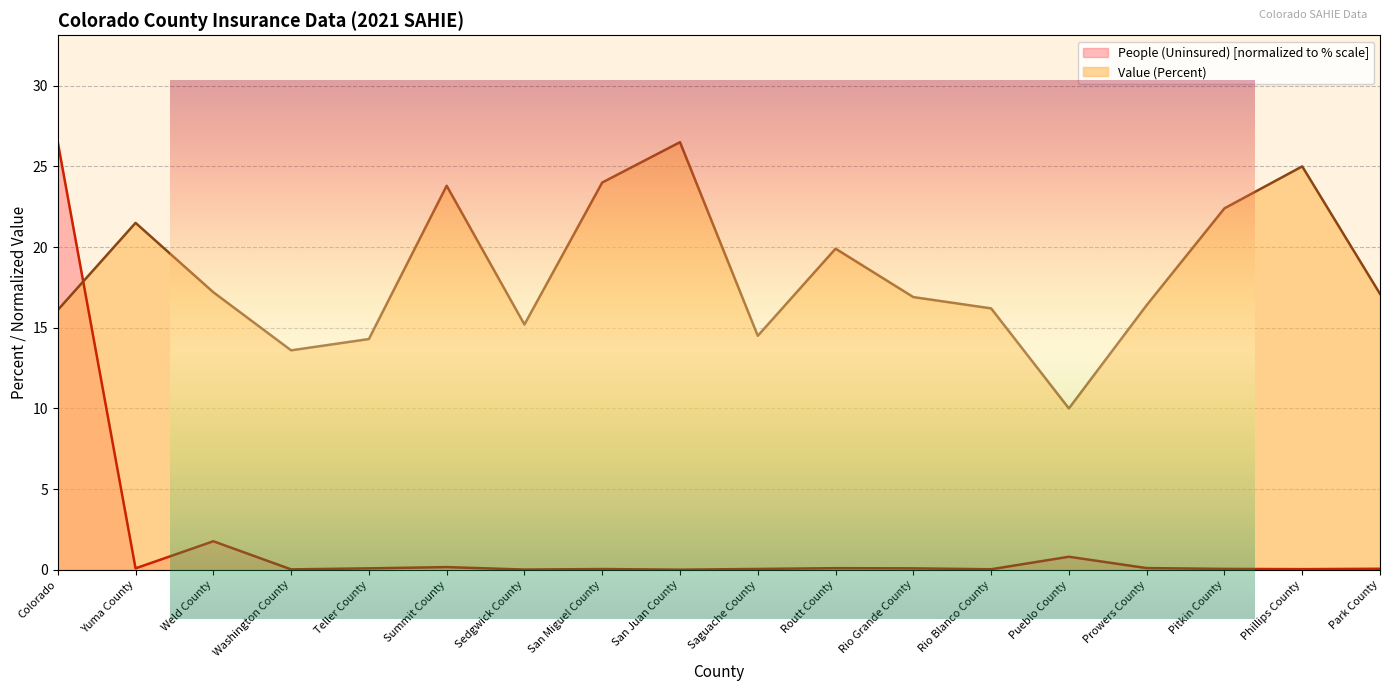

Is it true that People (Uninsured) equals 0.1 at Prowers County?

True